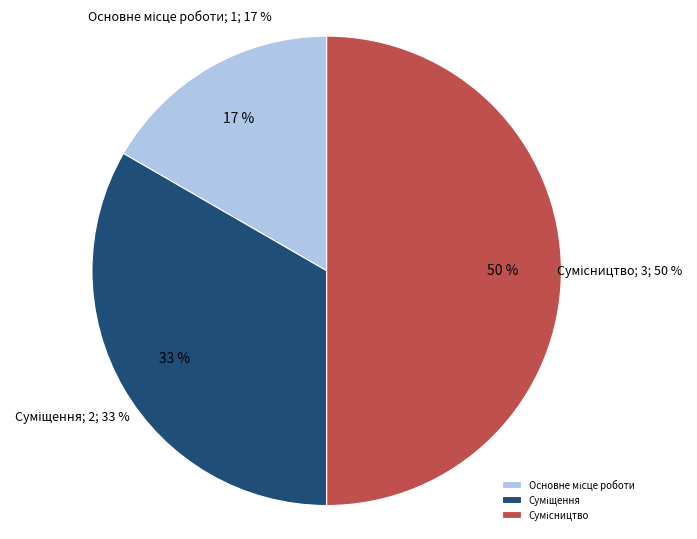

To the nearest percent, what percentage of the pie is Суміщення?

33%